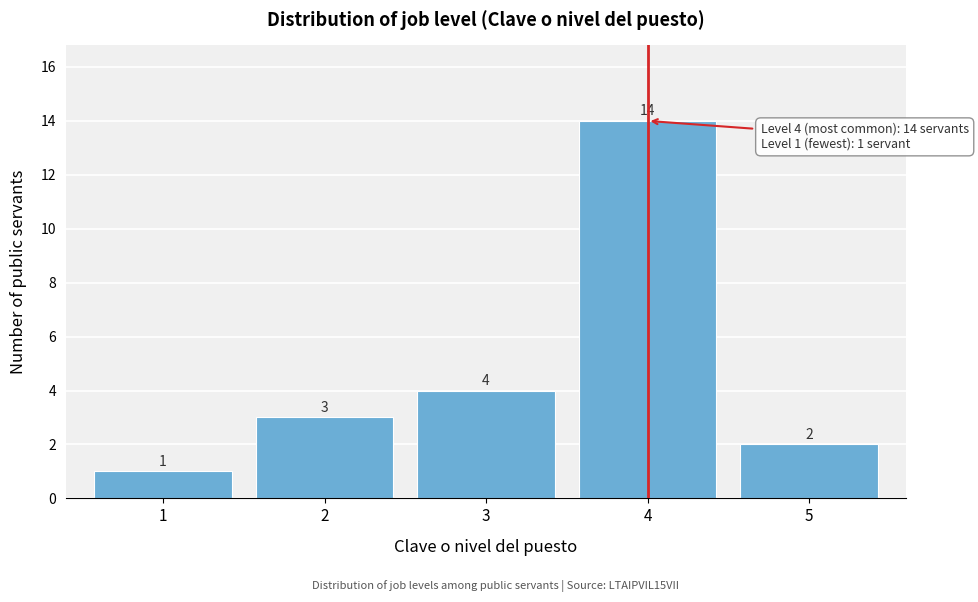

What is the height of the bar covering 4.5 to 5.5 on the x-axis?

2